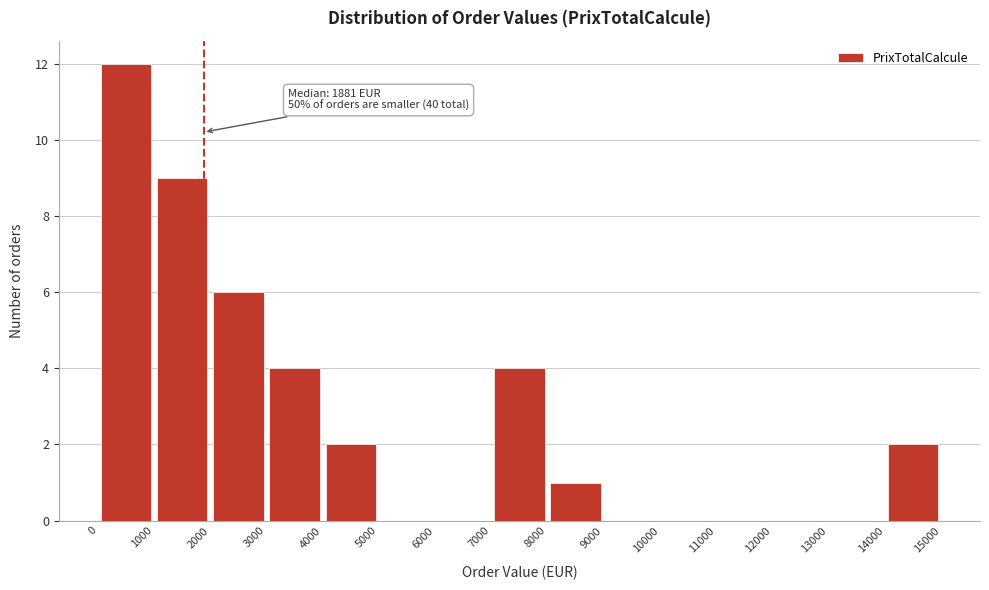

Which range on the x-axis has the tallest bar?

0 to 1000